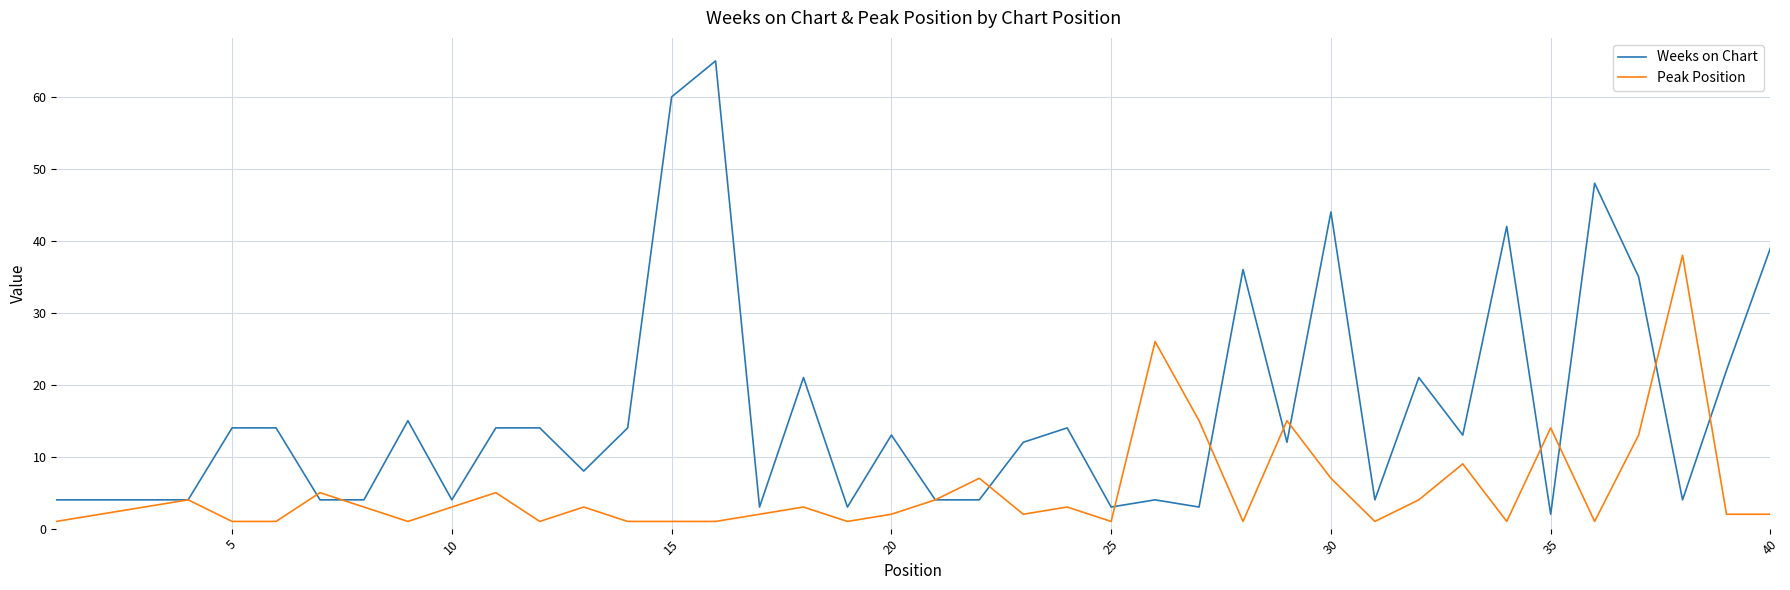

Rank the series by their average value, from highest to lowest.

Weeks on Chart, Peak Position